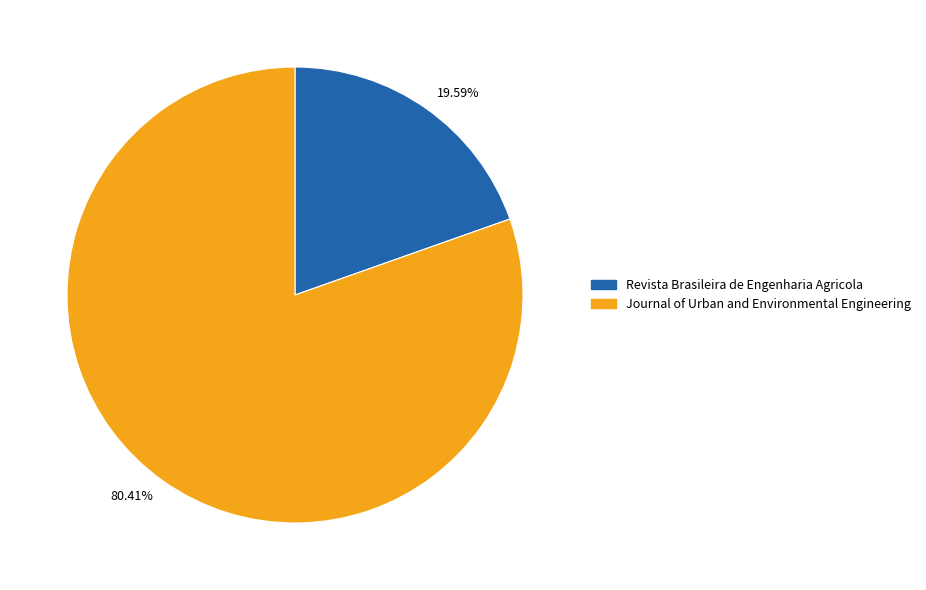

To the nearest percent, what portion does Revista Brasileira de Engenharia Agricola represent?

20%